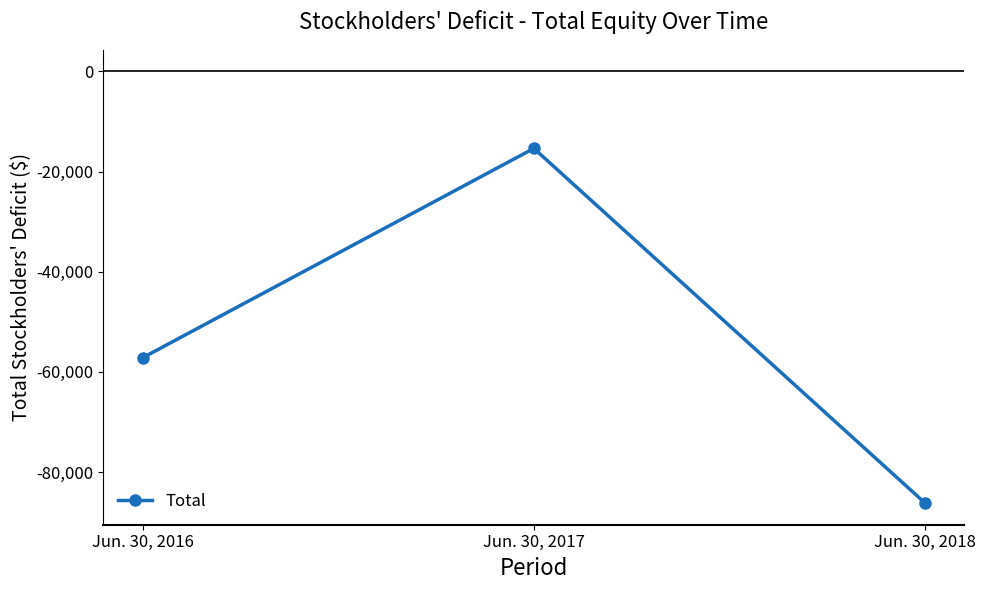

Between Jun. 30, 2016 and Jun. 30, 2018, which is larger?

Jun. 30, 2016